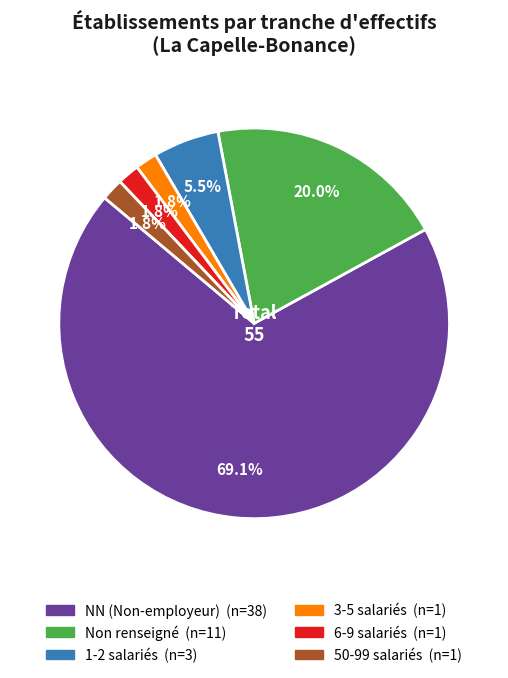

Does any single category account for the majority?

Yes